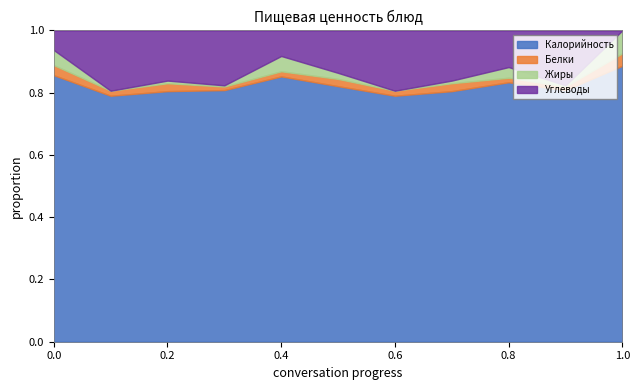

Which category has the highest value in the Калорийность series?

1.0